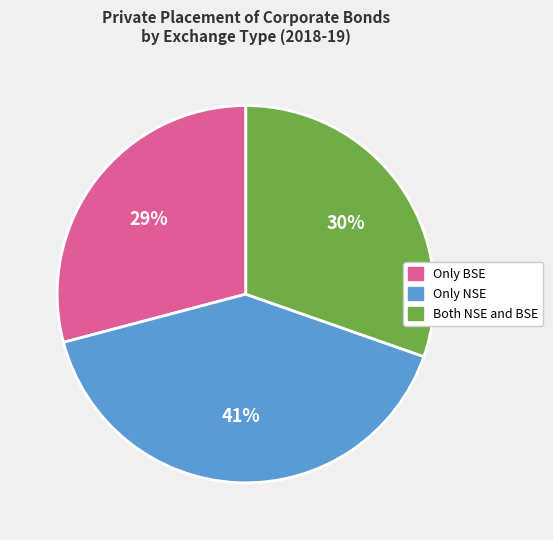

Approximately how many times larger is the value at Only NSE compared to Only BSE?

1.4